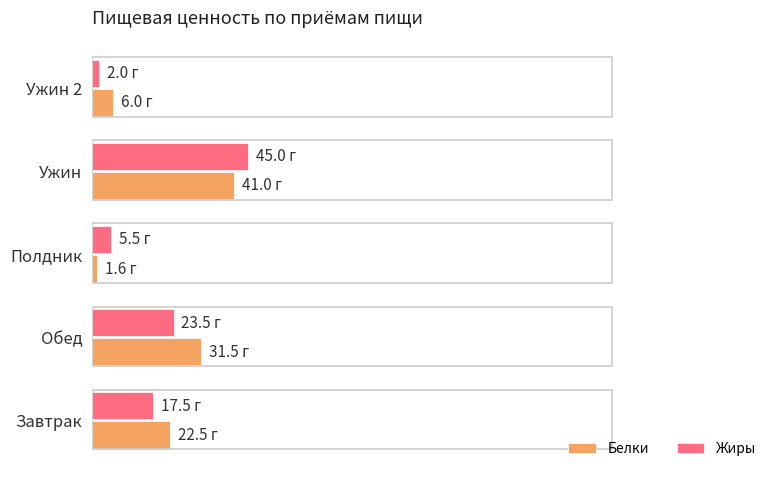

What are all the series names shown in the legend?

Белки, Жиры